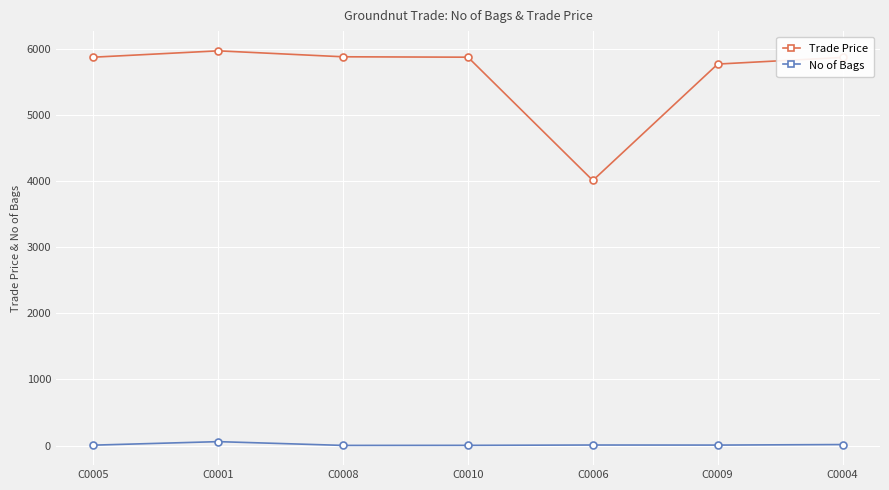

Which series has the widest spread of values?

Trade Price